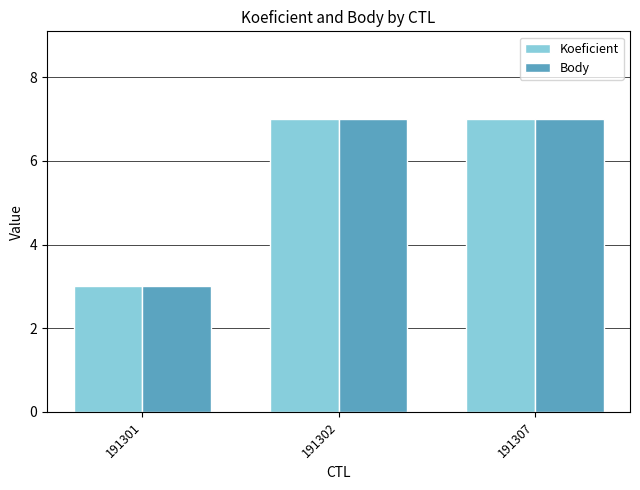

What is the greatest value displayed?

7